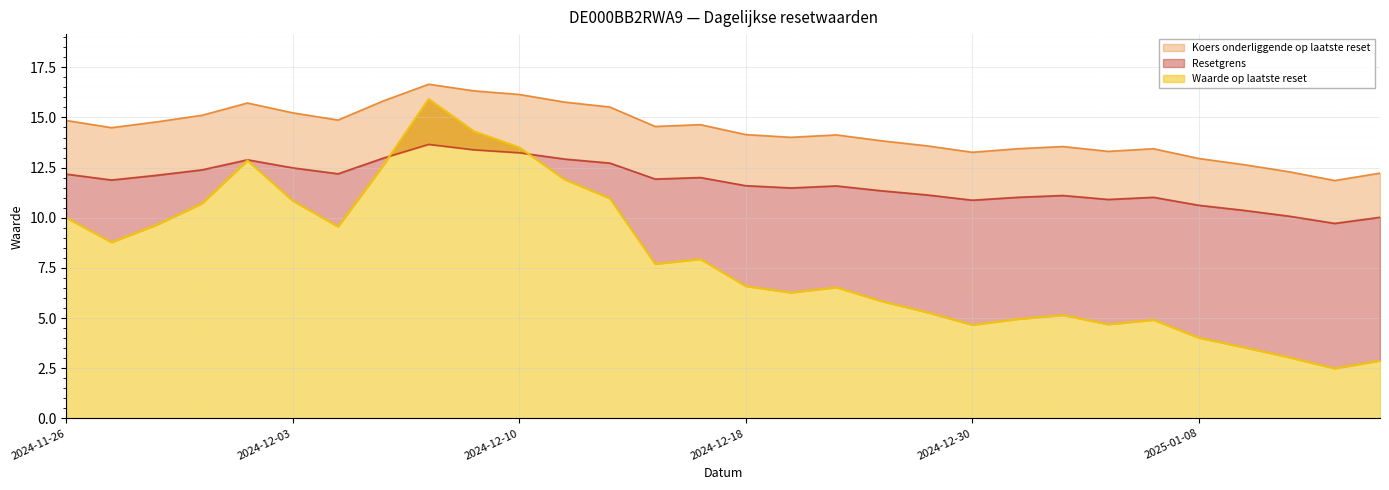

How many times do Waarde op laatste reset and Resetgrens cross each other?

2